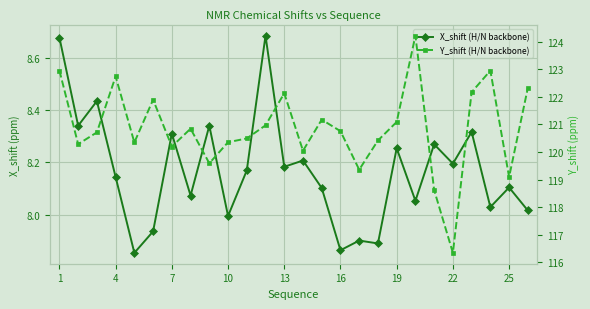

True or false: Y_shift (H/N backbone) has more than 1 interior local peaks.

True